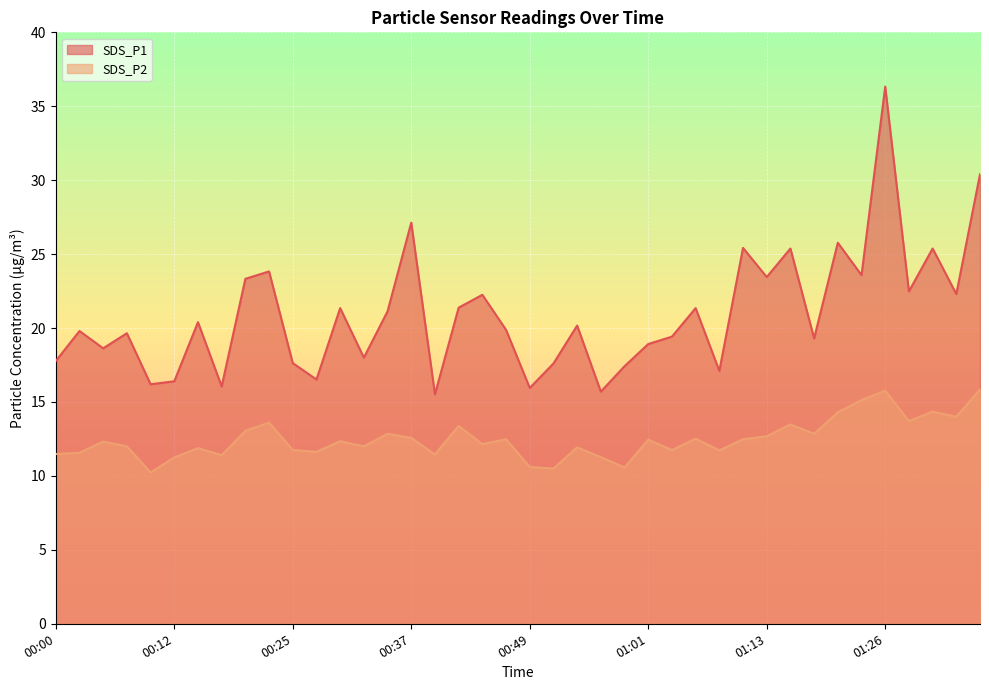

How many lines are shown in the chart?

2